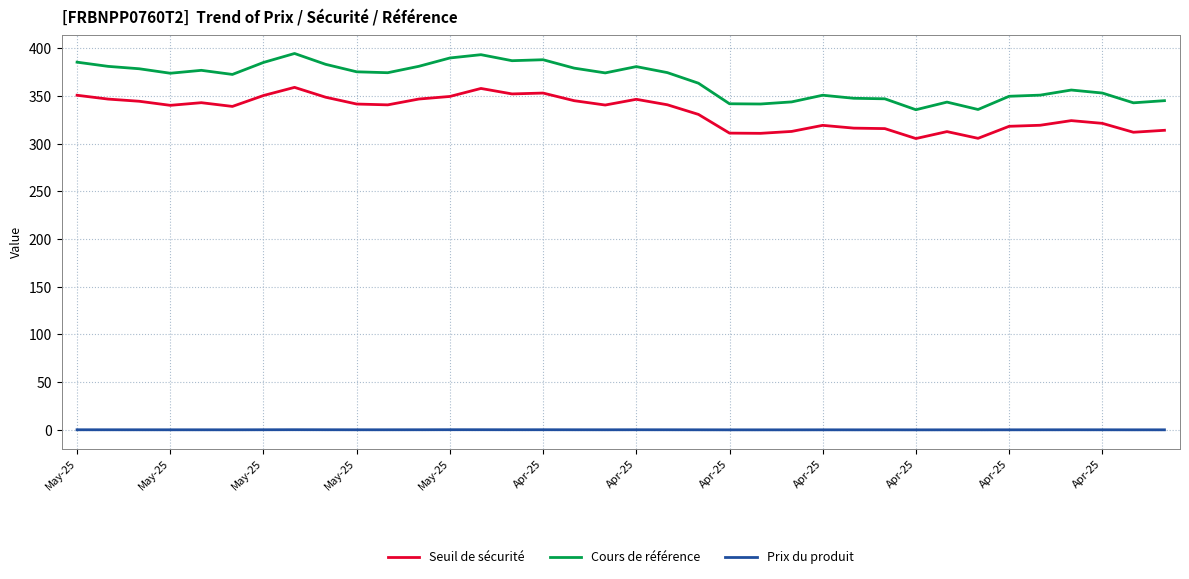

Which series has the widest spread of values?

Cours de référence